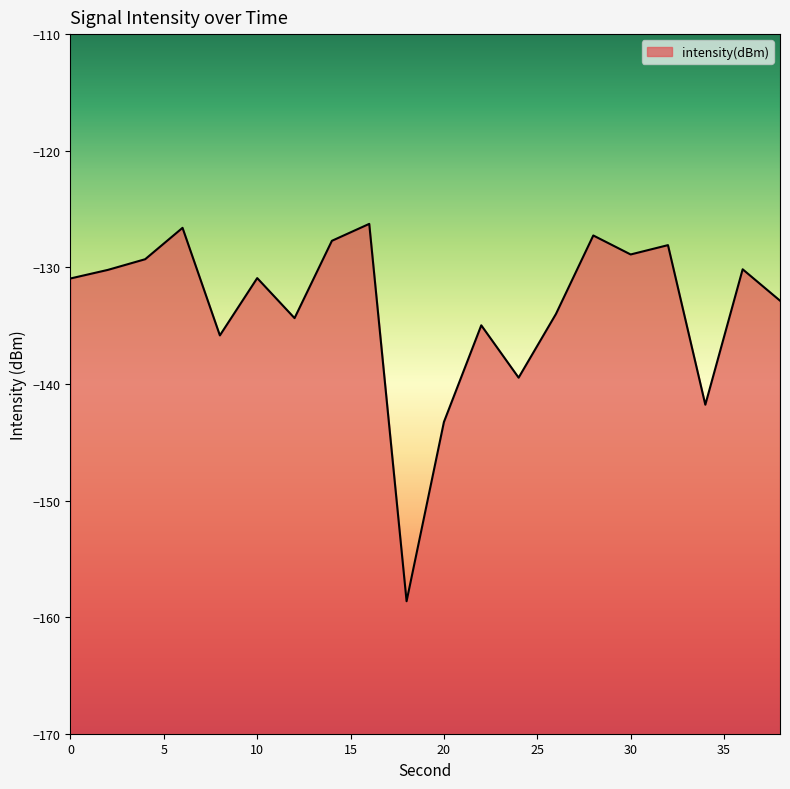

What is the value of the 1st point from the left?

-131.0